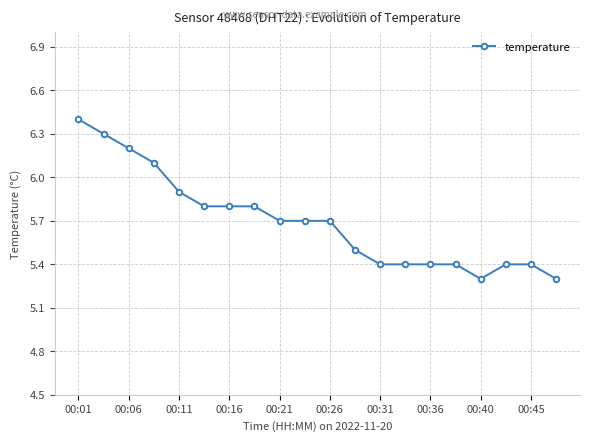

What is the value of the 17th point from the left?

5.3